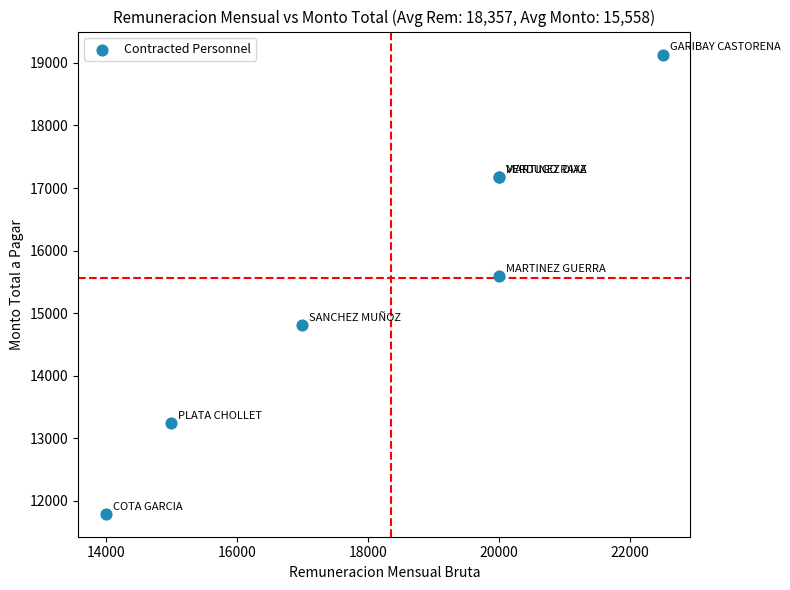

What Y value in the scatter plot is closest to 15462?

15596